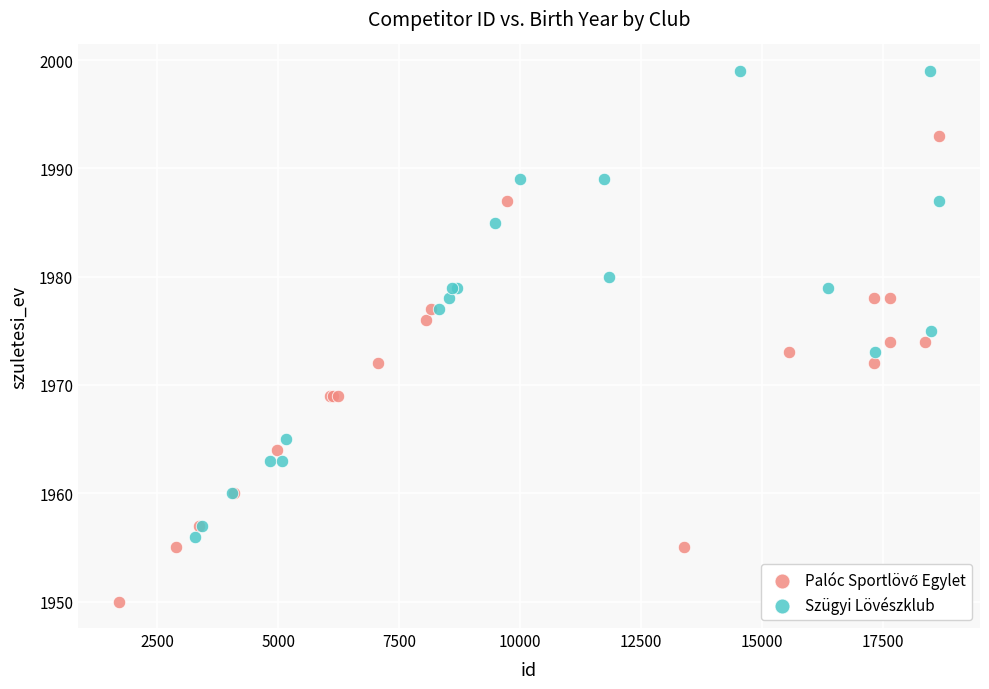

Which series reaches the maximum Y coordinate?

Szügyi Lövészklub